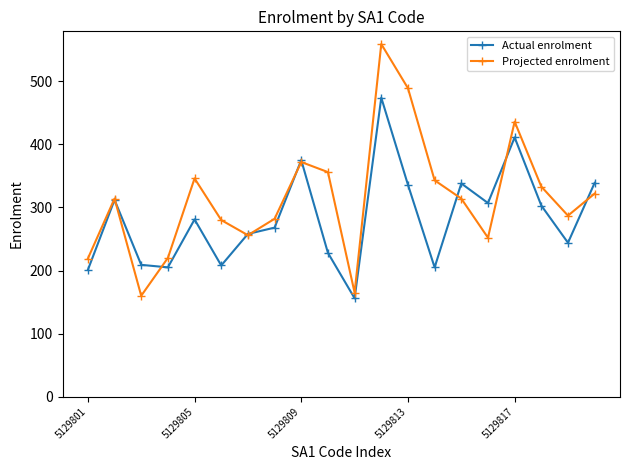

How many values in the Projected enrolment series are below 314?

9